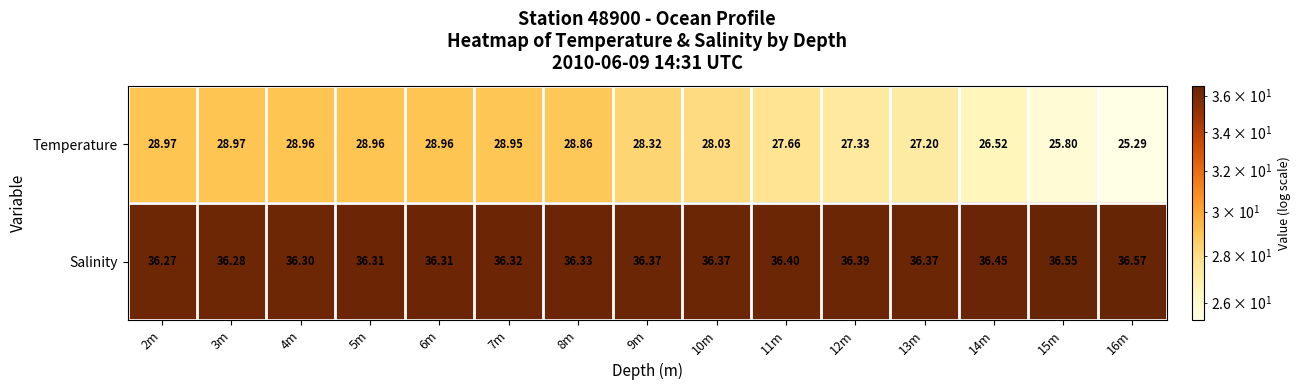

Which series has the largest range (max minus min)?

Temperature